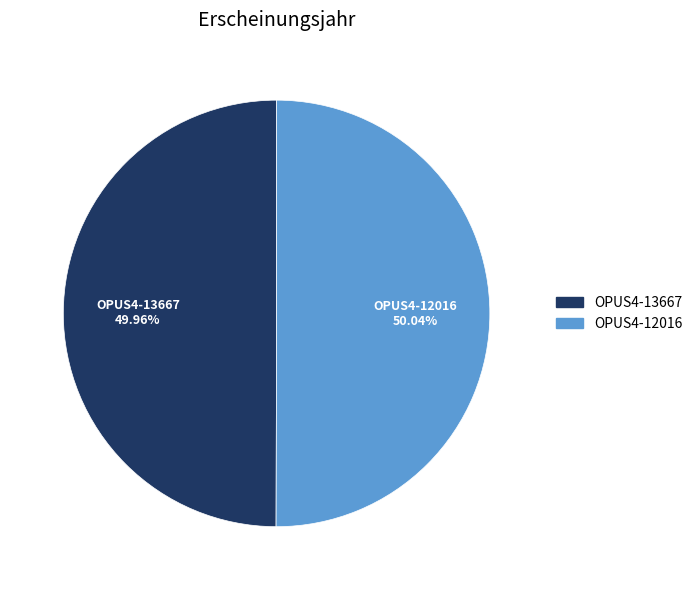

Approximately how many times larger is the value at OPUS4-13667 compared to OPUS4-12016?

1.0